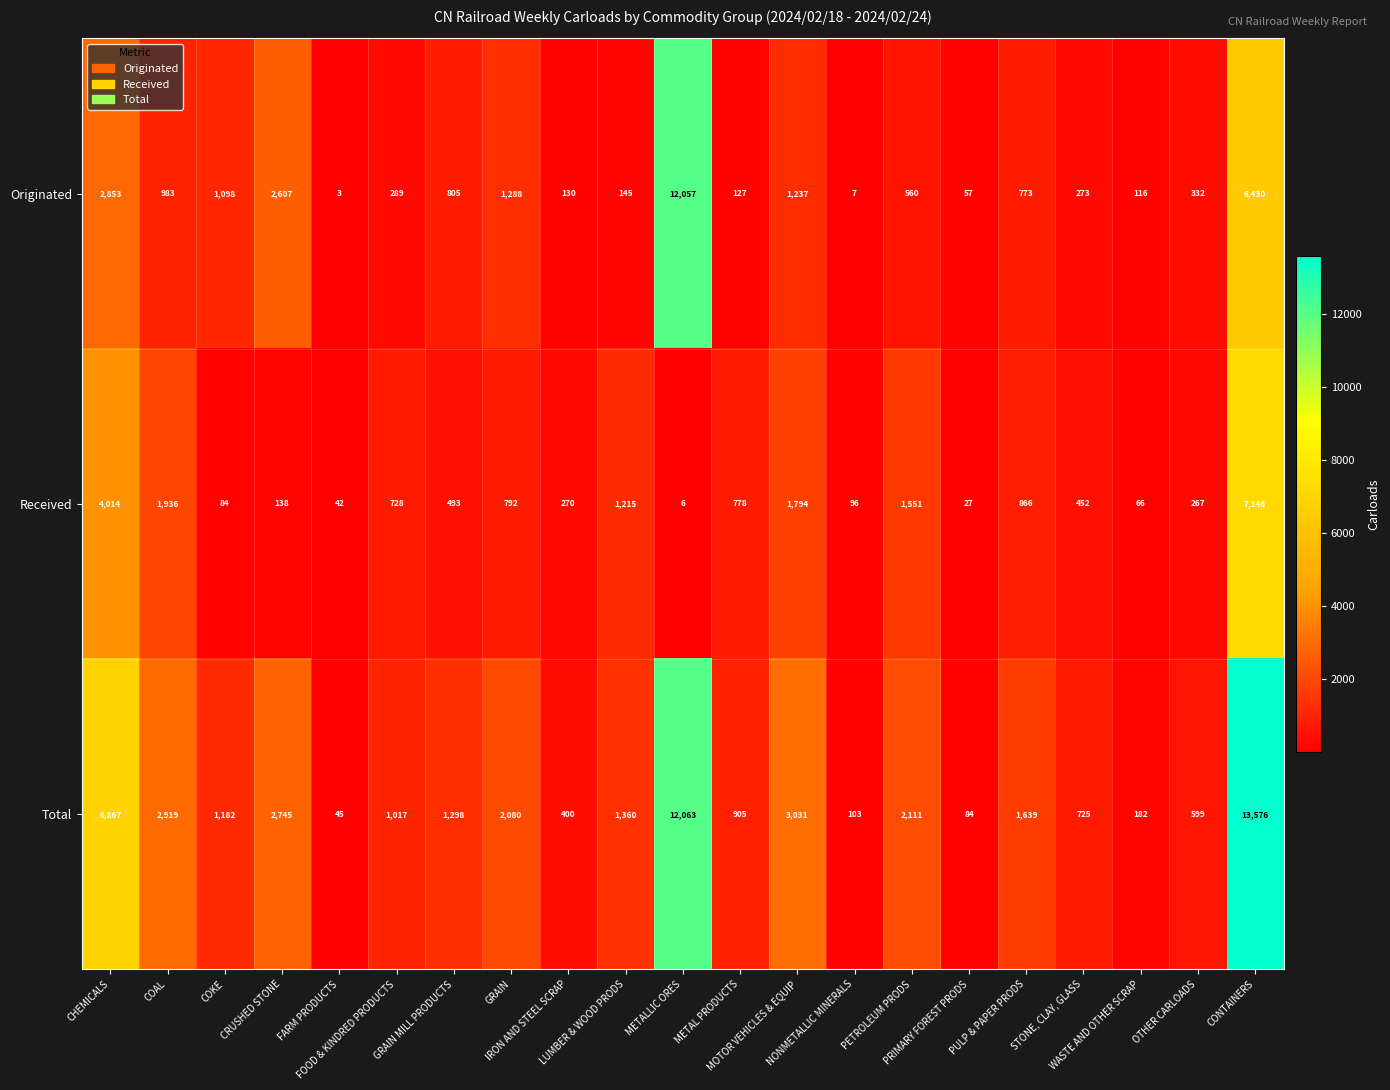

What is the difference between the highest and lowest values at IRON AND STEEL SCRAP?

270